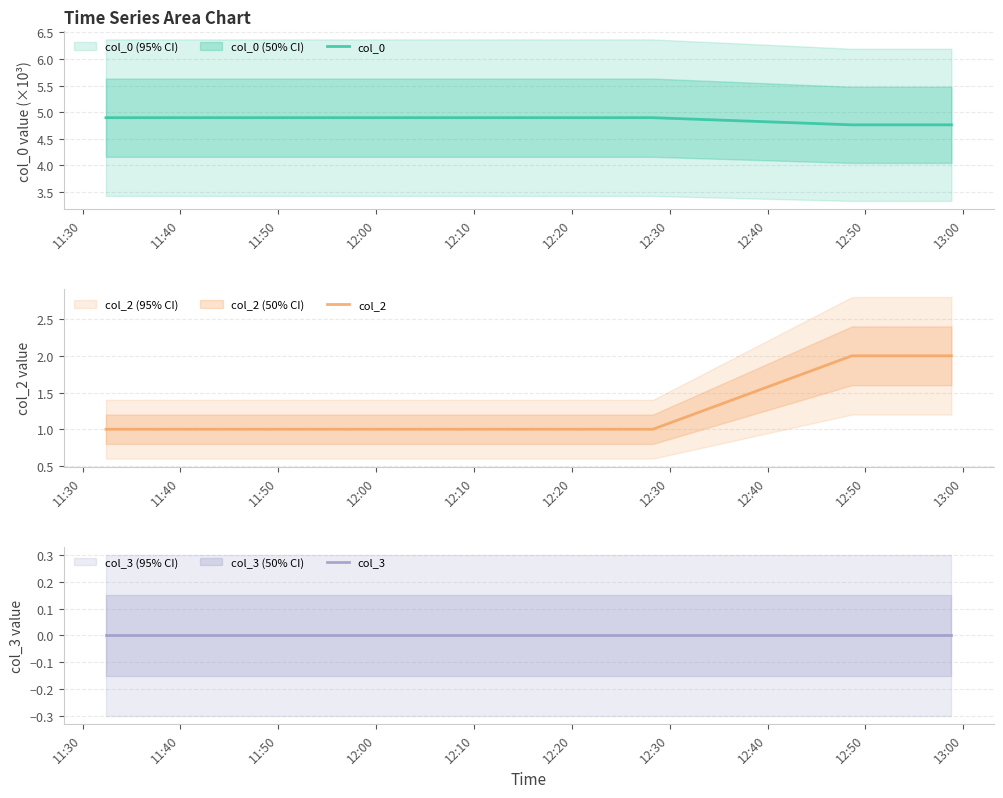

How many lines are shown in the chart?

3